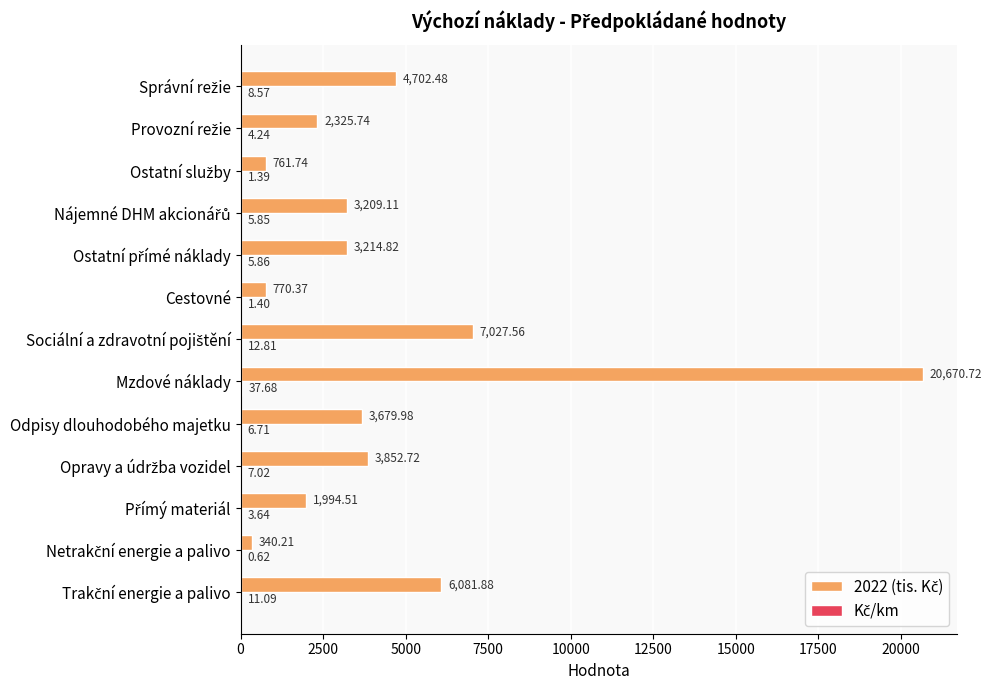

What is the difference between the second highest and minimum values in the Kč/km series?

12.2